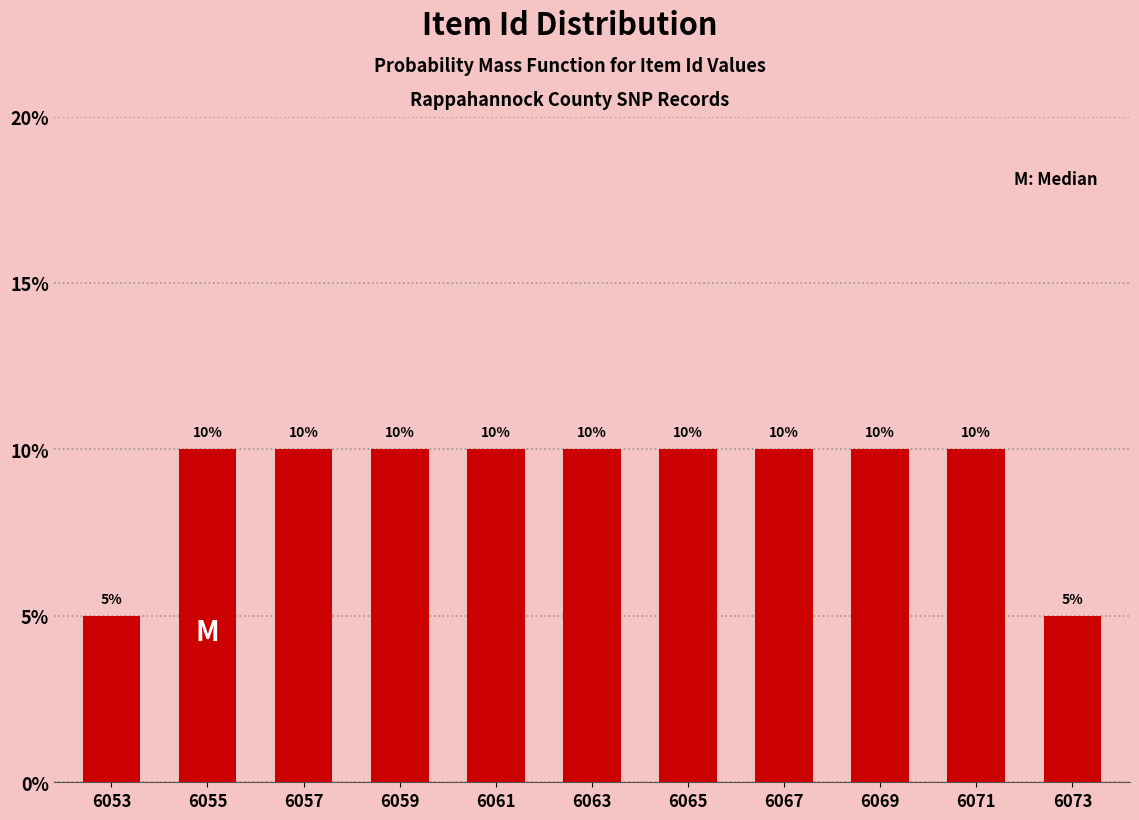

Reading right to left, extract all data points from this chart.

6073=5	6071=10	6069=10	6067=10	6065=10	6063=10	6061=10	6059=10	6057=10	6055=10	6053=5